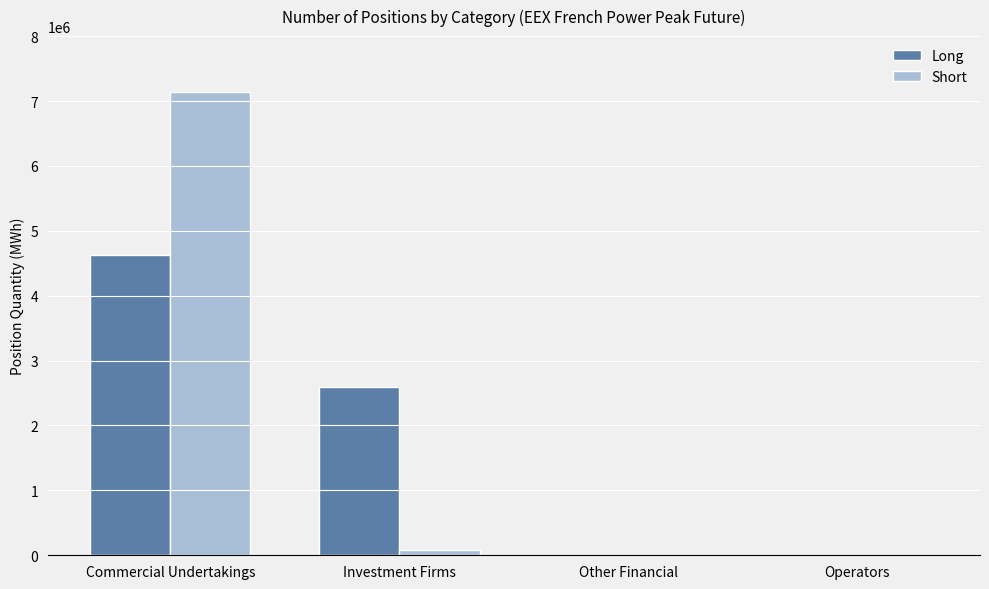

Which series changed the most between Investment Firms and Other Financial?

Long